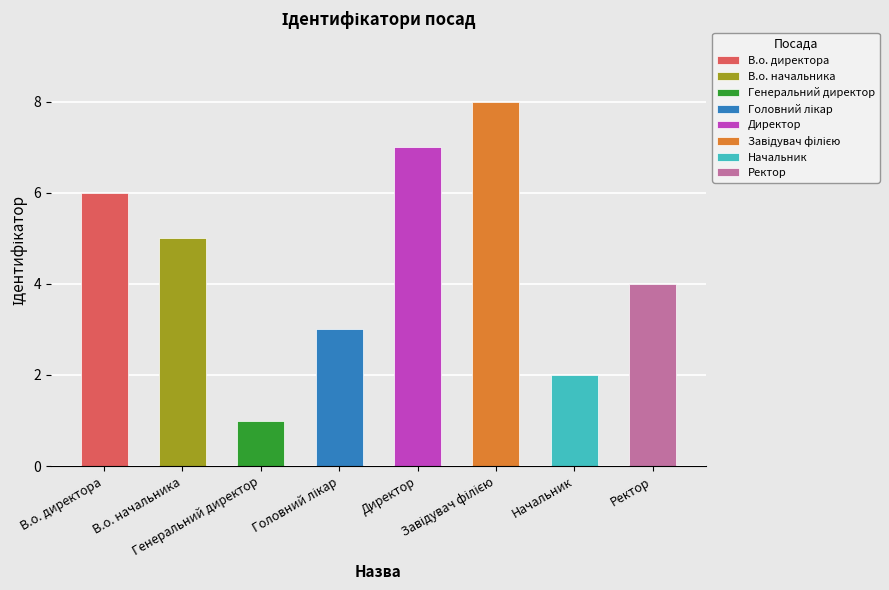

What is the change in value from Генеральний директор to Завідувач філією?

+7